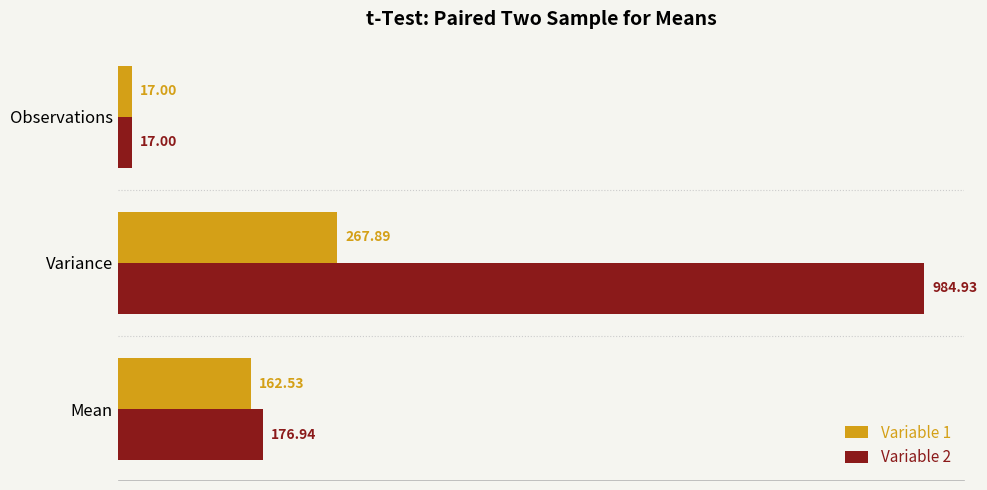

What is the difference between the highest and lowest values at Variance?

717.0